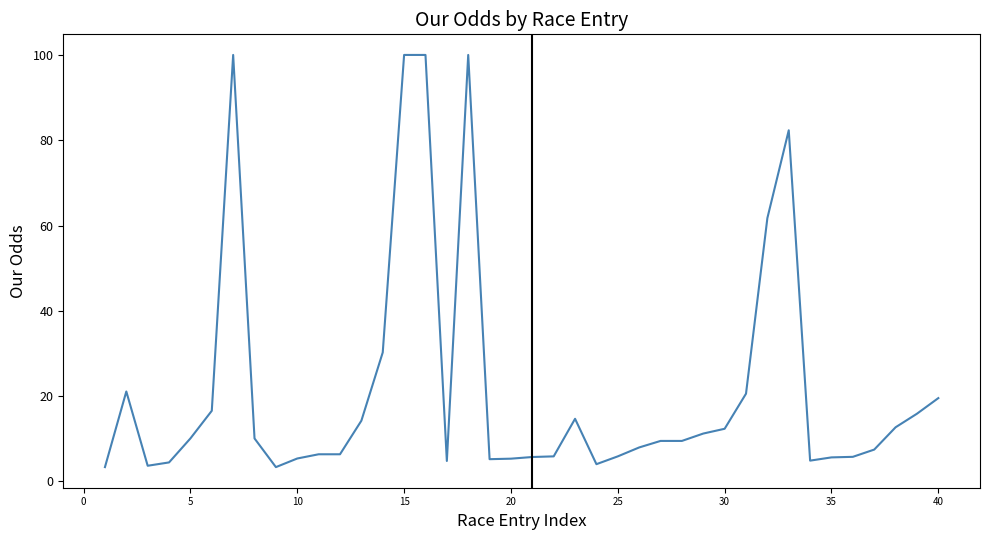

True or false: there are more than 0 points higher than both neighbors.

True